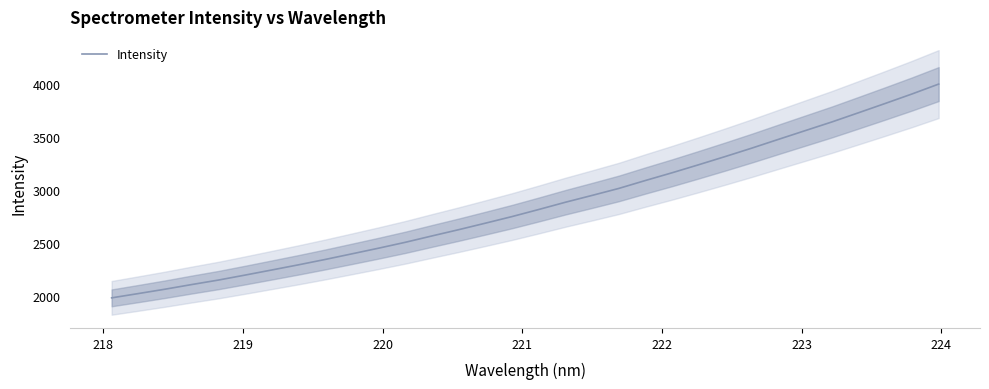

What is the minimum value for Intensity?

1984.6